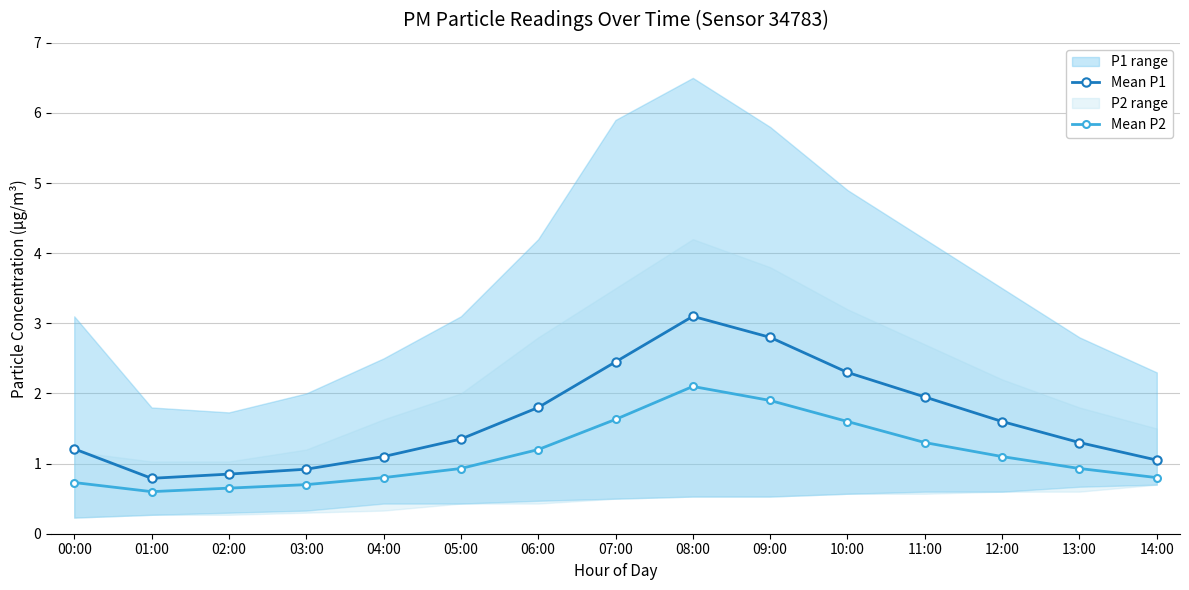

Reading left to right, what are all the values shown in this chart?

Mean P1: 00:00=1.2	01:00=0.8	02:00=0.8	03:00=0.9	04:00=1.1	05:00=1.4	06:00=1.8	07:00=2.5	08:00=3.1	09:00=2.8	10:00=2.3	11:00=1.9	12:00=1.6	13:00=1.3	14:00=1.1
Mean P2: 00:00=0.7	01:00=0.6	02:00=0.7	03:00=0.7	04:00=0.8	05:00=0.9	06:00=1.2	07:00=1.6	08:00=2.1	09:00=1.9	10:00=1.6	11:00=1.3	12:00=1.1	13:00=0.9	14:00=0.8